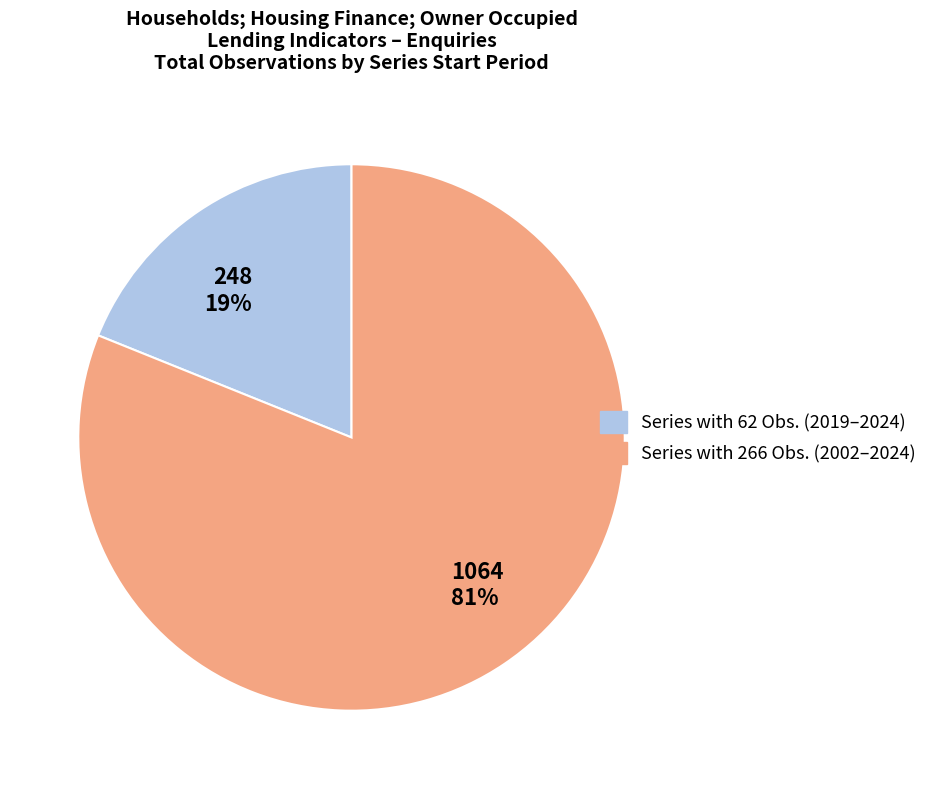

Which category has the smallest portion of the pie?

248 19%